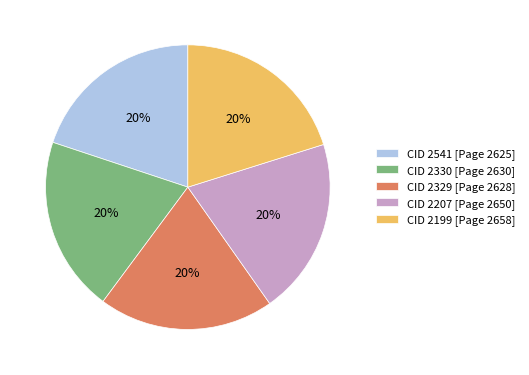

To the nearest percent, what percentage of the pie is CID 2330 [Page 2630]?

20%